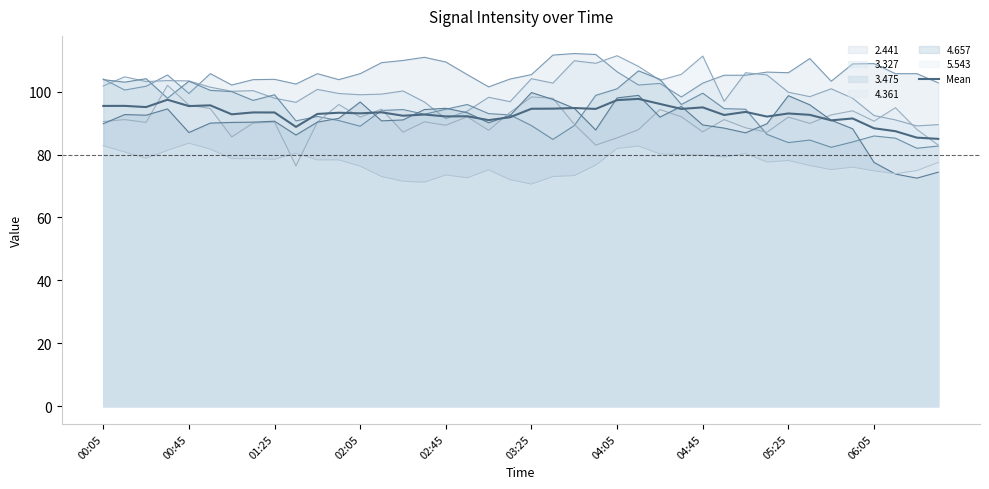

What is the difference between the highest and lowest values at 04:45?

31.5